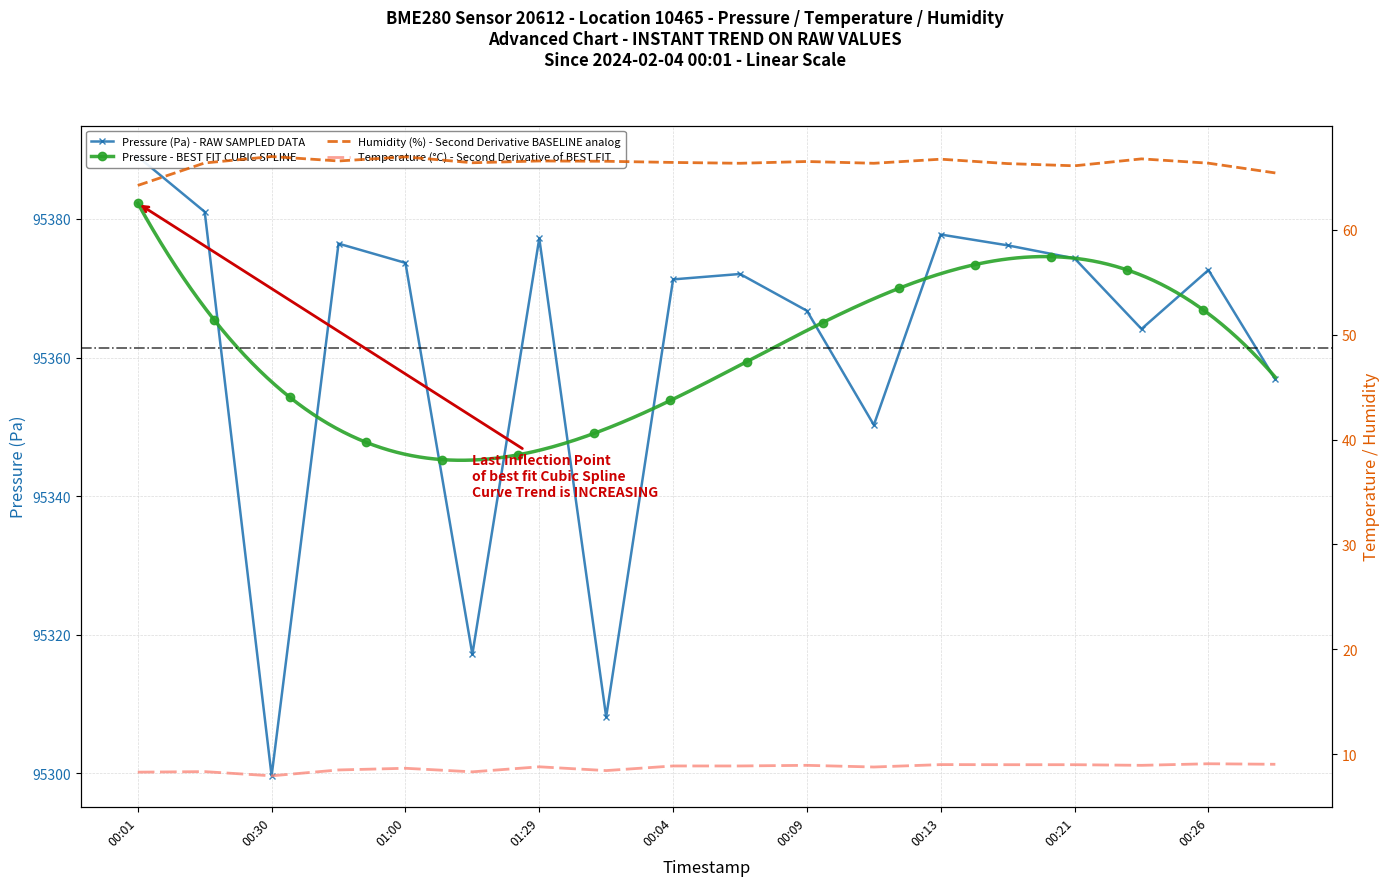

What is the label of the 10th point from the left?

9